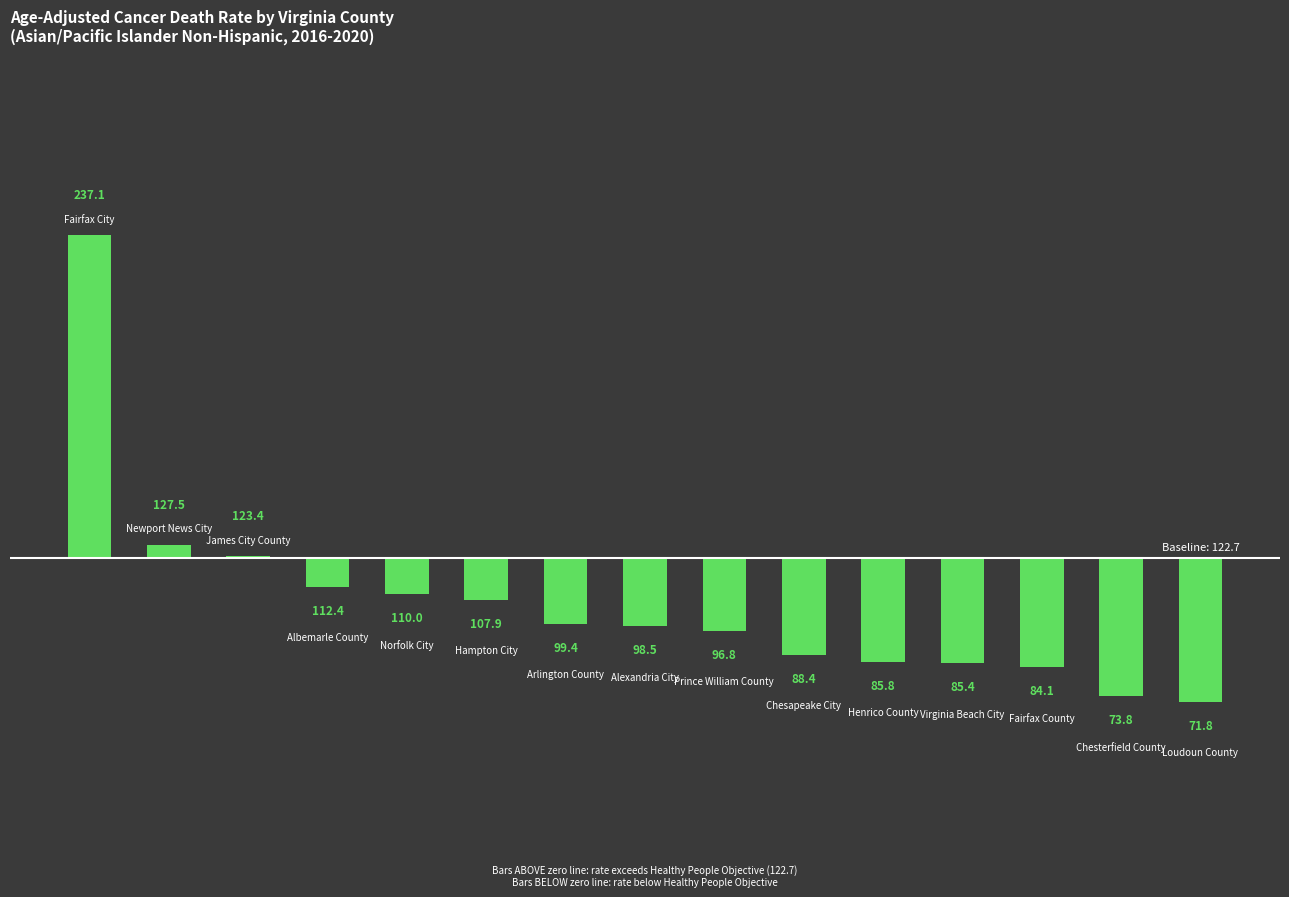

How many positive values are there?

3